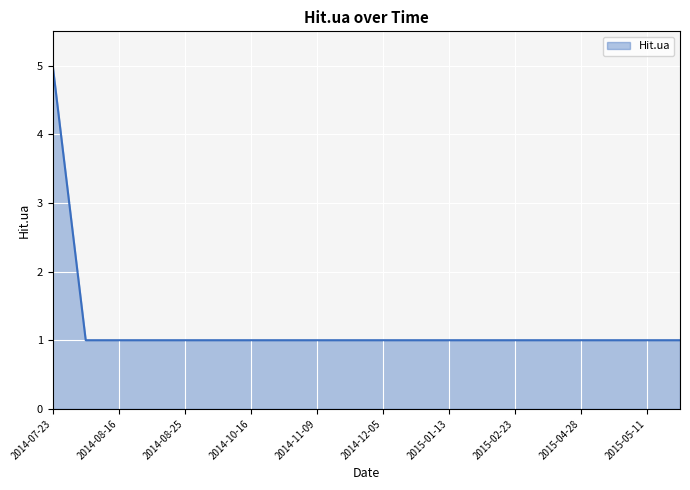

What is the maximum value shown in the chart?

5